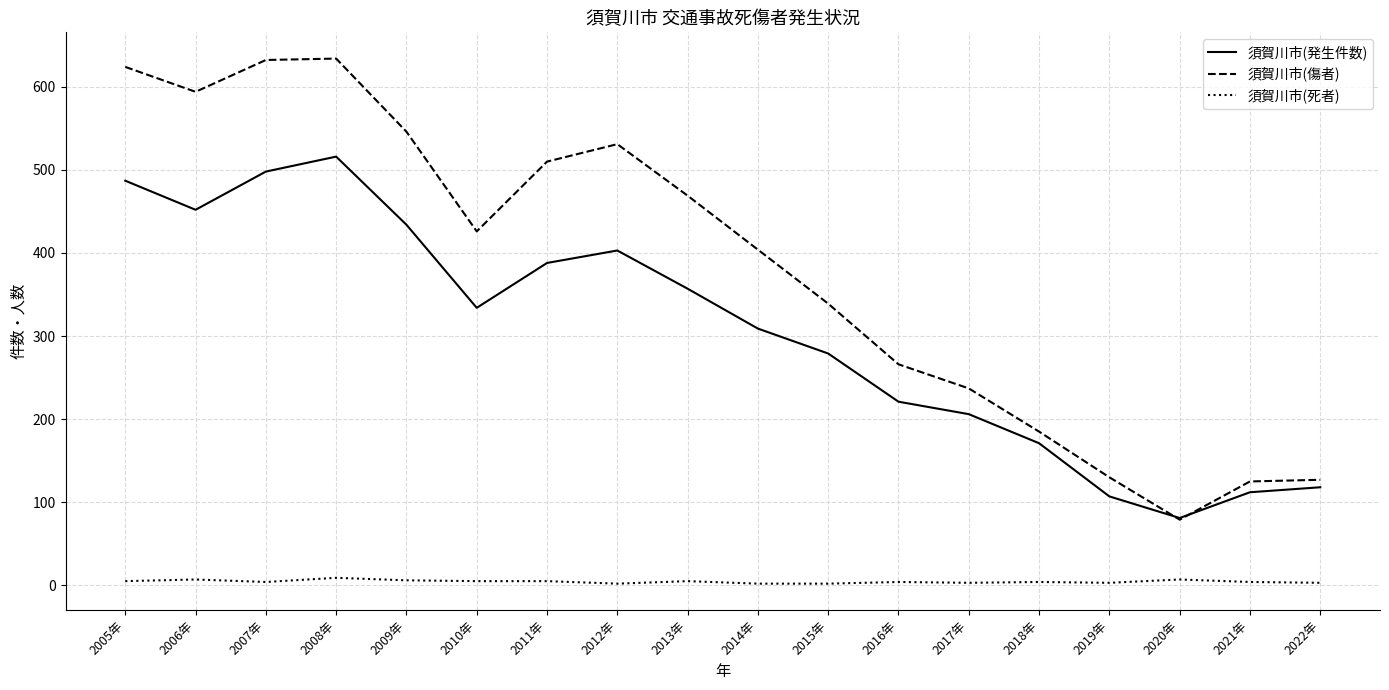

True or false: 須賀川市(死者) and 須賀川市(発生件数) intersect in this chart.

False